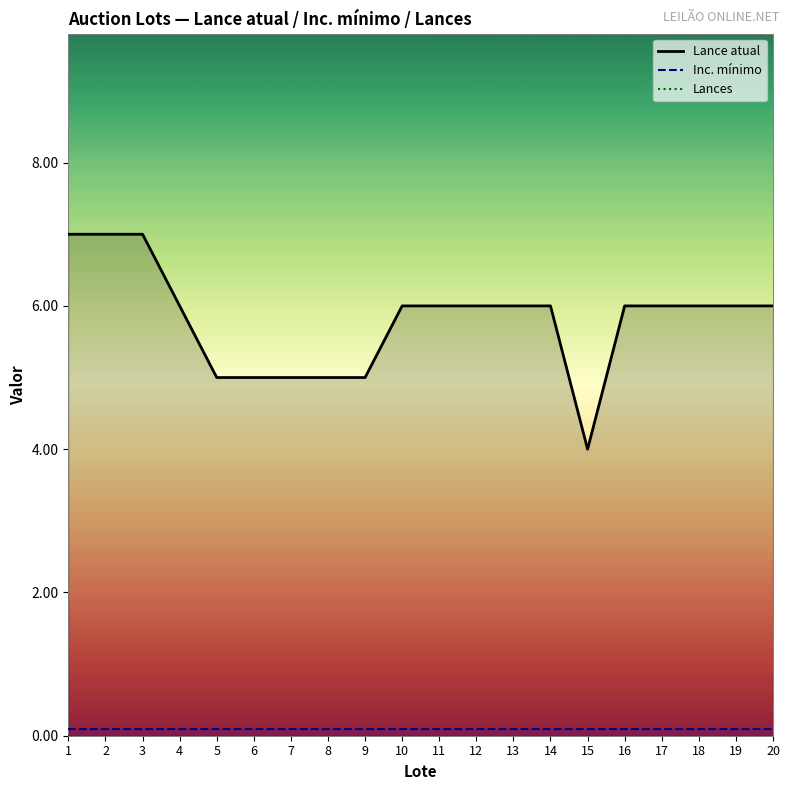

Does the chart display data point markers on the line(s)?

No